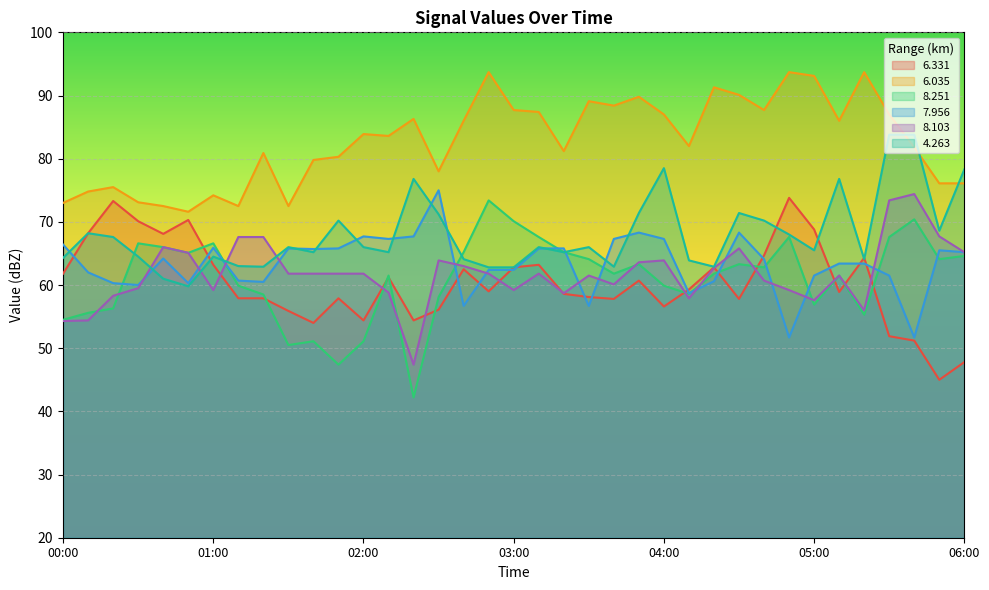

Reading left to right, list all the values displayed in this chart.

6.331: 61.8	68.2	73.3	70.1	68.1	70.3	63.2	57.9	57.9	55.9	54.0	57.9	54.4	61.2	54.4	56.1	62.5	59.0	62.8	63.2	58.6	58.1	57.8	60.7	56.6	59.3	62.8	57.8	64.7	73.8	68.8	58.9	64.3	51.9	51.2	45.0	47.8
6.035: 73.0	74.8	75.5	73.1	72.5	71.6	74.2	72.5	80.9	72.5	79.8	80.3	83.9	83.6	86.3	78.0	86.0	93.7	87.7	87.4	81.2	89.1	88.4	89.8	87.0	82.0	91.3	90.1	87.7	93.7	93.1	86.0	93.7	87.0	81.8	76.1	76.1
8.251: 54.5	55.6	56.3	66.6	66.0	65.1	66.6	59.9	58.5	50.5	51.1	47.4	51.1	61.5	42.2	58.1	65.2	73.4	70.1	67.6	65.2	64.1	61.8	63.3	59.9	58.6	61.8	63.3	62.8	67.6	56.9	61.5	55.3	67.6	70.4	64.1	64.6
7.956: 66.4	62.0	60.3	60.0	64.2	60.3	65.9	60.7	60.5	65.8	65.7	65.8	67.7	67.3	67.7	75.0	56.7	62.4	62.4	65.8	65.8	56.7	67.3	68.3	67.3	58.7	60.6	68.3	64.1	51.7	61.5	63.4	63.4	61.5	51.7	65.5	65.2
8.103: 54.3	54.4	58.3	59.5	66.0	65.1	59.2	67.6	67.6	61.8	61.8	61.8	61.8	58.8	47.4	63.9	63.0	61.8	59.2	61.8	58.7	61.5	60.1	63.6	63.9	57.9	62.7	65.8	60.7	59.2	57.6	61.5	56.0	73.4	74.4	67.7	65.2
4.263: 64.3	68.2	67.6	64.5	61.0	59.8	64.5	63.0	62.9	66.0	65.2	70.2	66.0	65.2	76.8	71.2	64.1	62.8	62.8	66.0	65.2	66.0	62.9	71.4	78.5	63.9	62.9	71.4	70.2	68.0	65.5	76.8	64.1	83.8	83.8	68.6	78.3